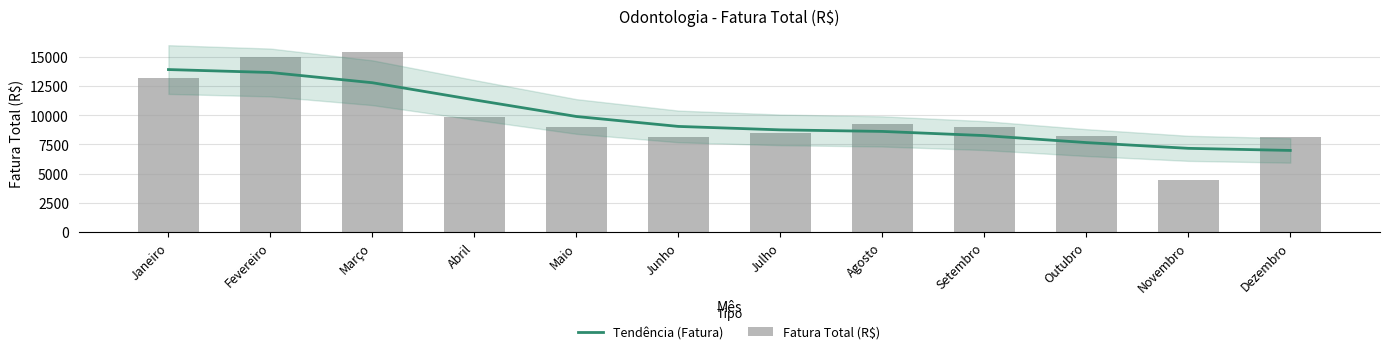

Reading right to left, list all the values displayed in this chart.

Tendência (Fatura): 6976.8	7156.2	7649.2	8248.1	8604.1	8737.1	9032.2	9882.8	11306.4	12771.9	13648.9	13899.8
Fatura Total (R$): 8094.2	4406.0	8250.2	8975.6	9228.7	8479.6	8106.9	8970.7	9857.9	15371.1	14964.8	13207.7